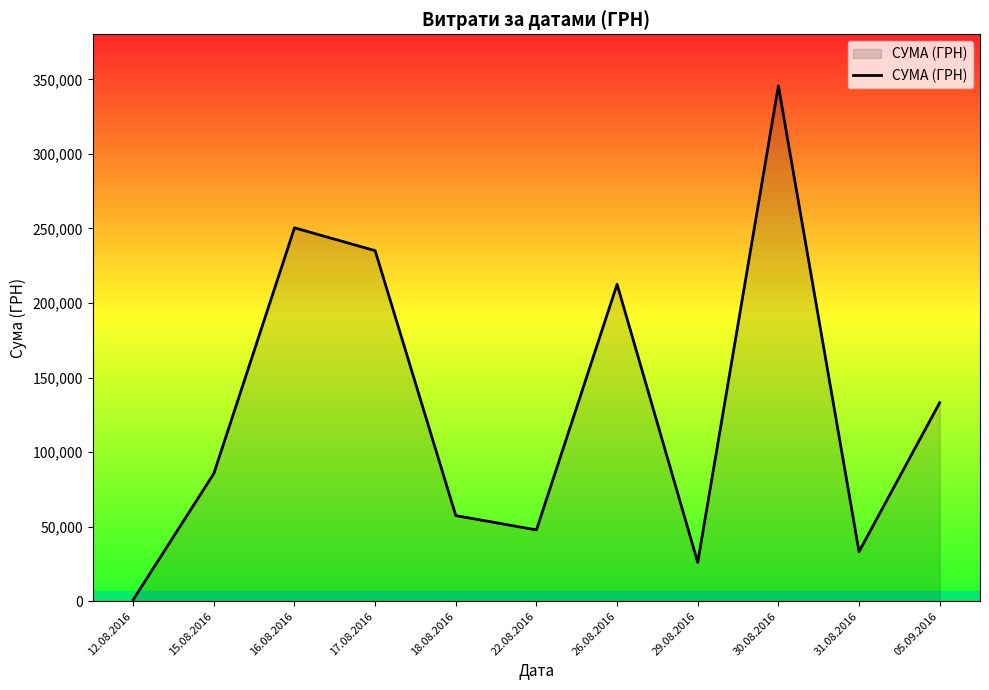

What is the average value?

129841.1